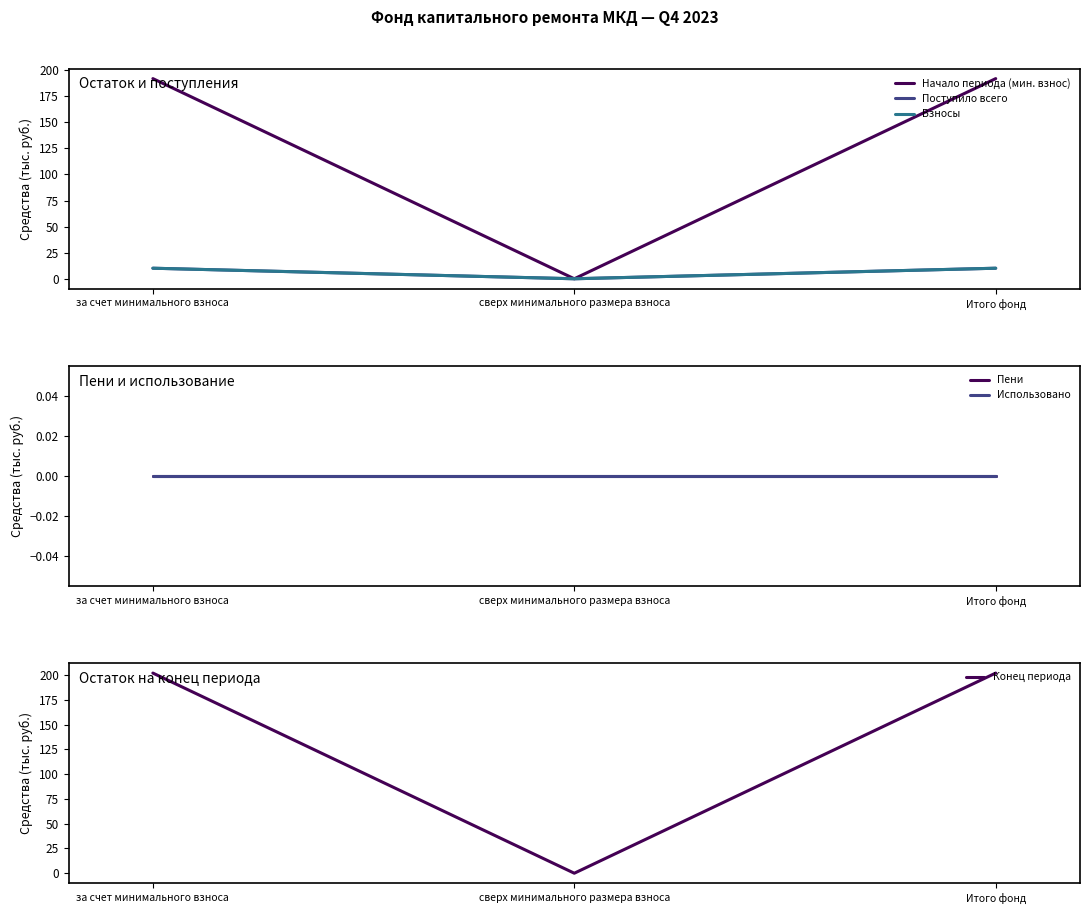

What is the average value of the Поступило всего series?

6.7